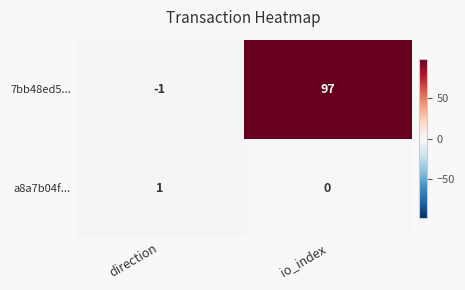

At which category does the chart reach its peak across all series?

io_index